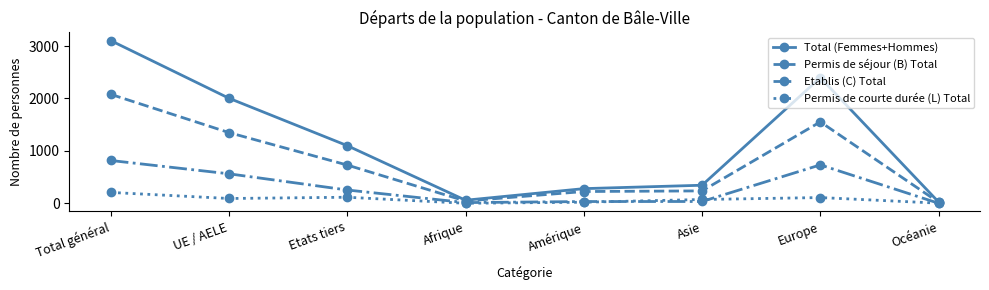

Which series changed the most between Total général and Etats tiers?

Total (Femmes+Hommes)